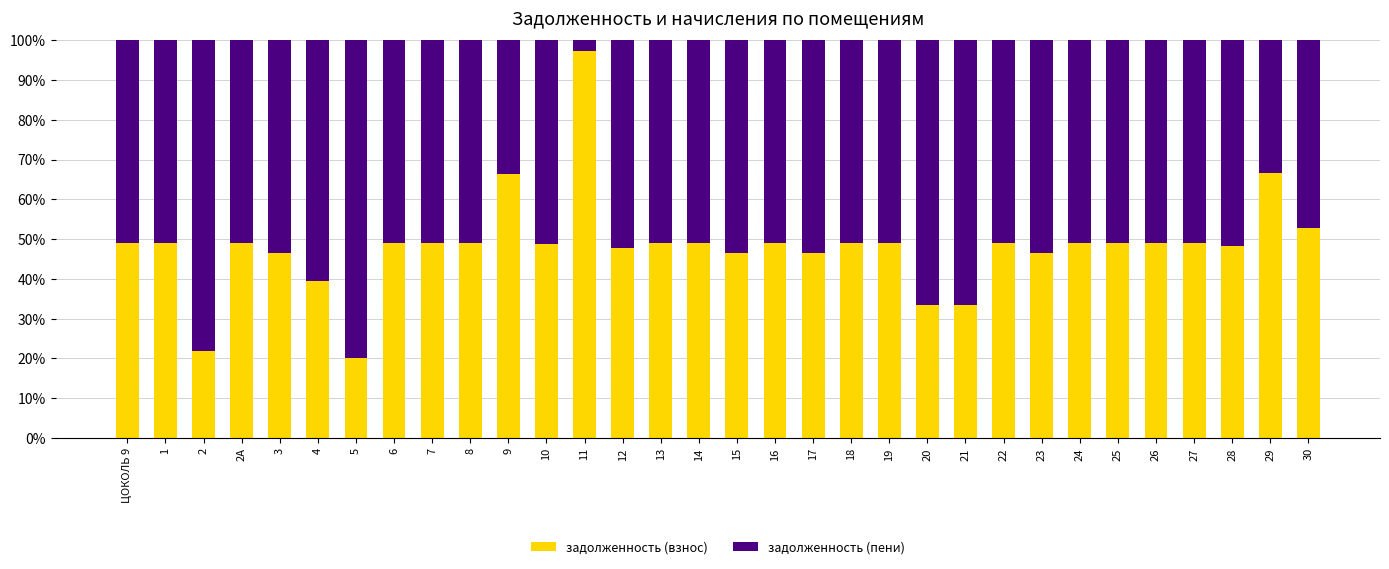

What is the maximum value for задолженность (взнос)?

97.4